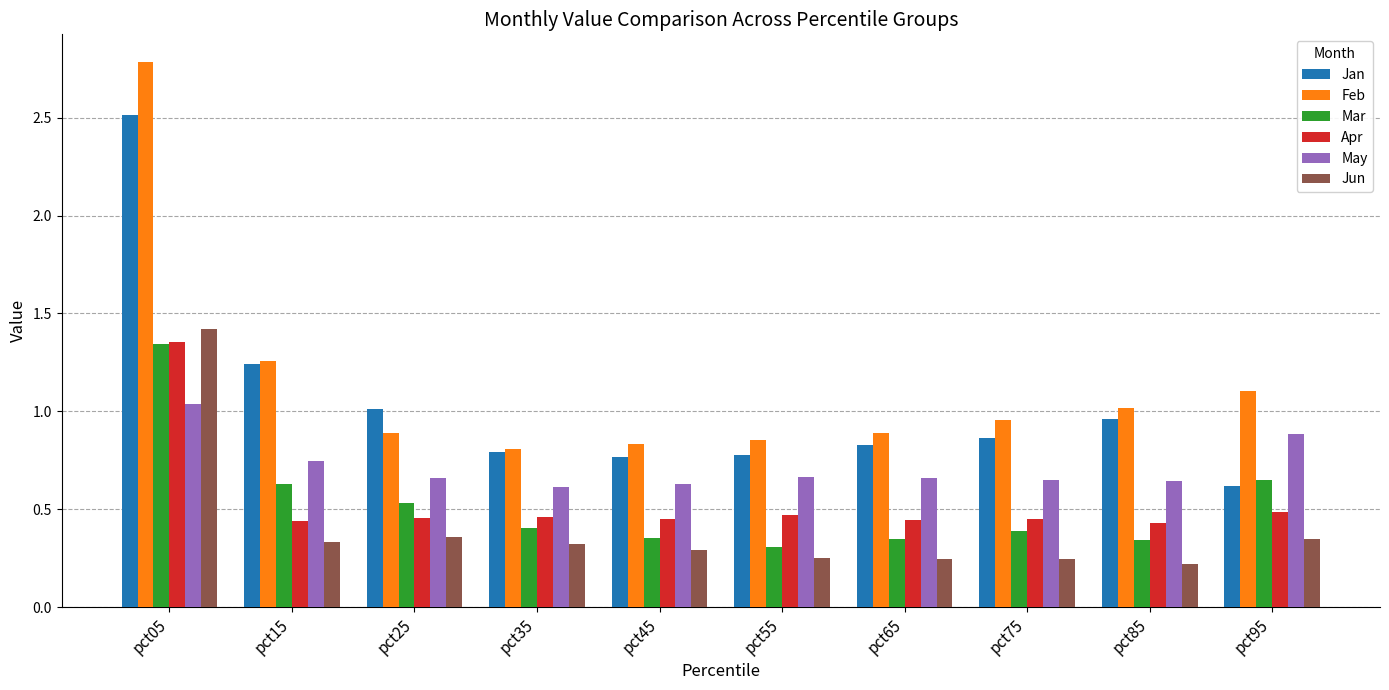

At which category does the chart reach its peak across all series?

pct05